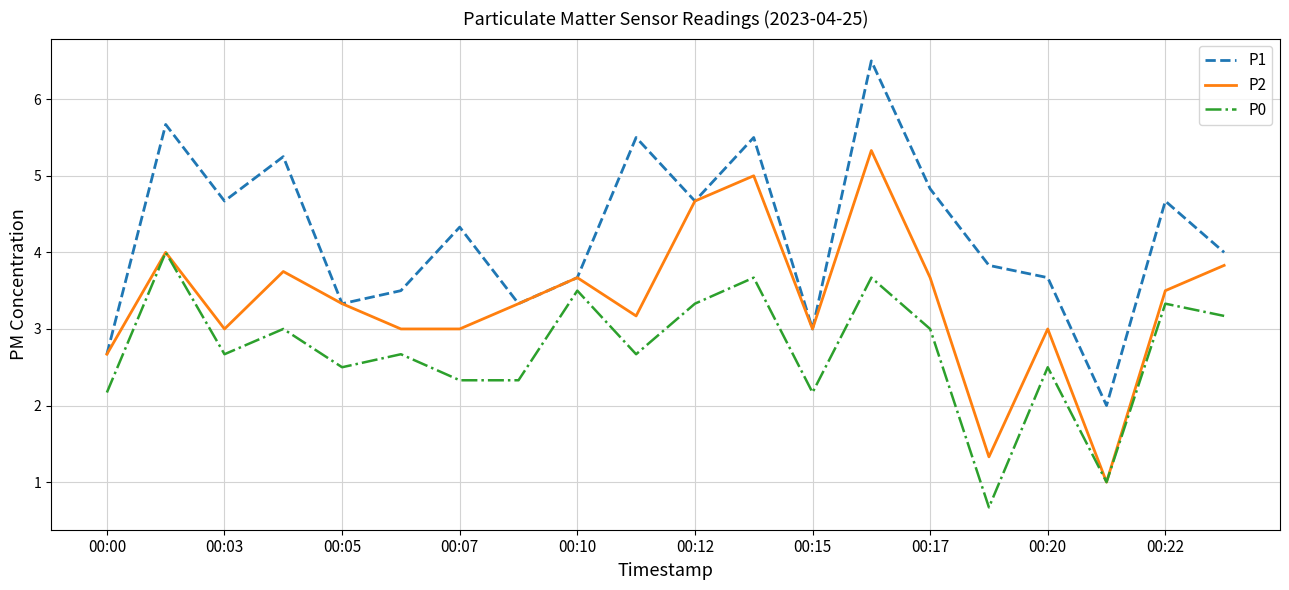

What is the difference between the maximum and minimum values in the P2 series?

4.3